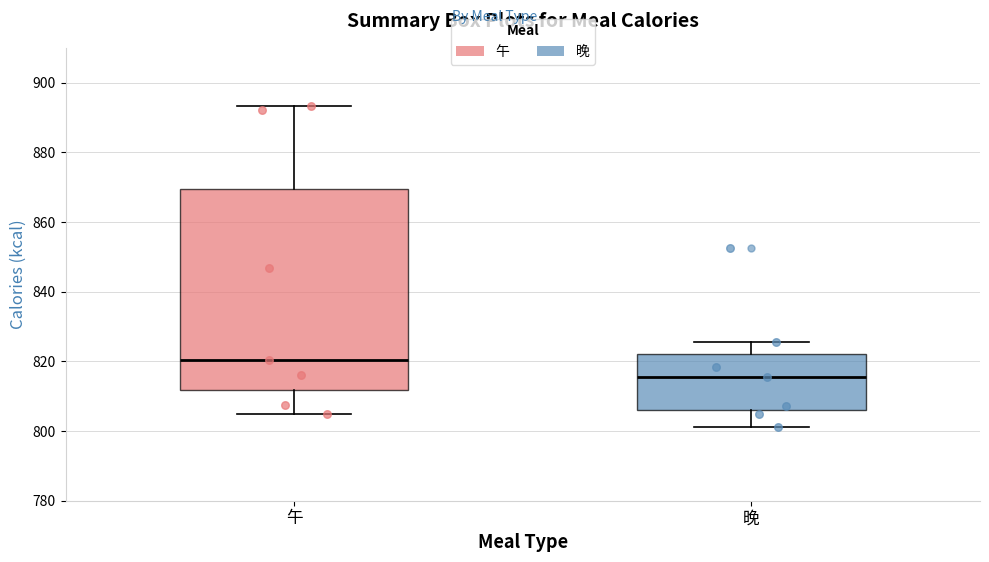

Reading left to right, transcribe this box plot: for each box, give where its median line is, the range the box spans, and where its two whiskers end, as read against the y-axis. The values are not printed on the chart, so give them approximately, as read against the axis.

午: median 820, box 812 to 870, whiskers 804 to 894
晚: median 816, box 806 to 822, whiskers 802 to 826